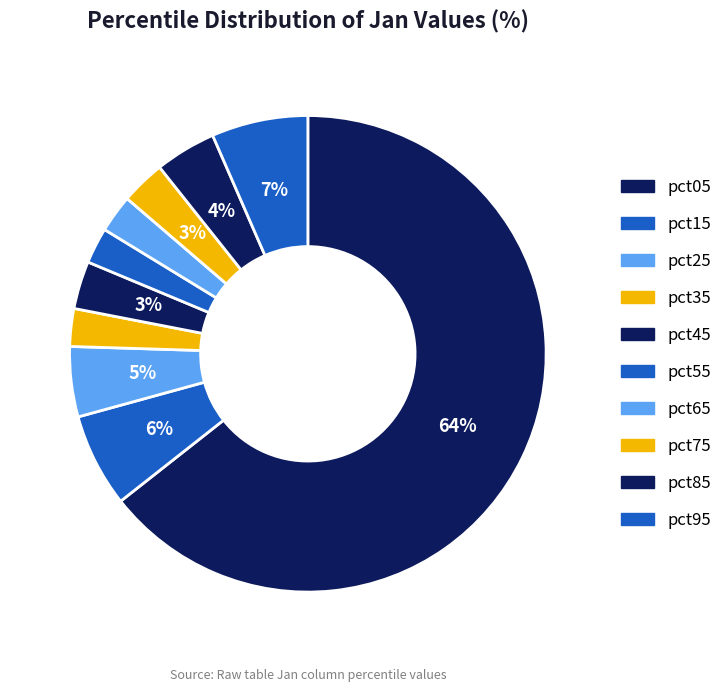

How many segments does this pie chart have?

10